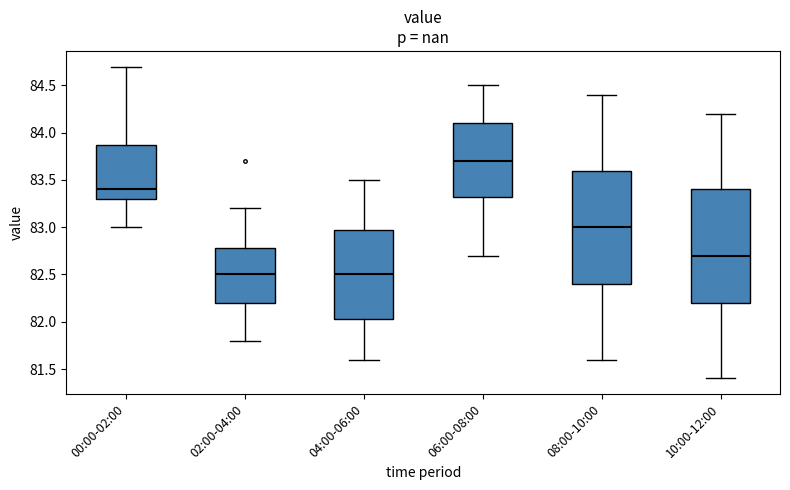

Where is the upper edge of the box for 04:00-06:00 on the y-axis? The values are not printed on the chart, so give them approximately, as read against the axis.

83.00